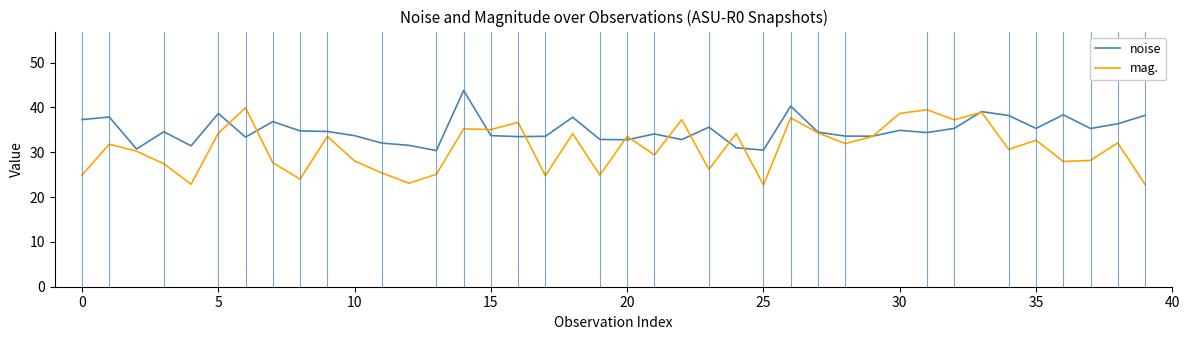

Which series has the largest range (max minus min)?

mag.